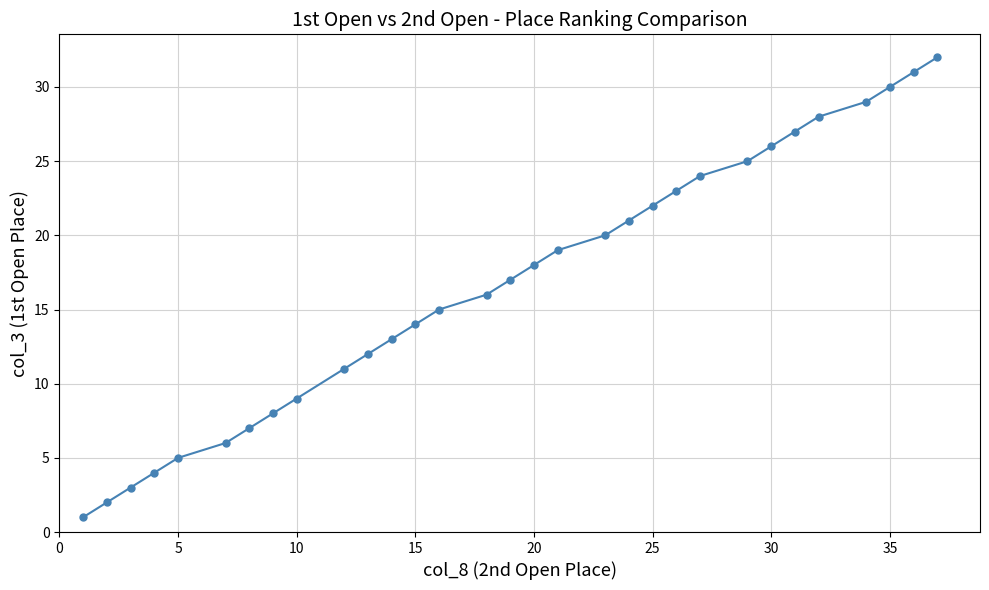

What is the maximum value shown in the chart?

32